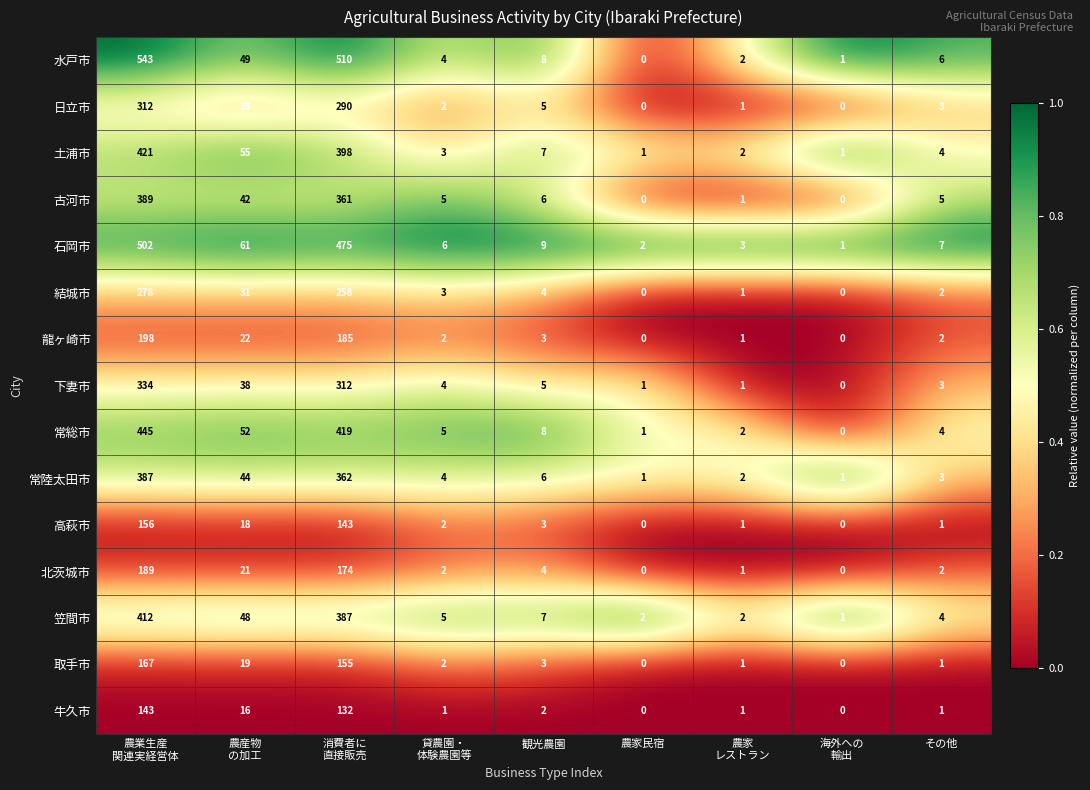

The value of 結城市 at その他 is 2. True or false?

True